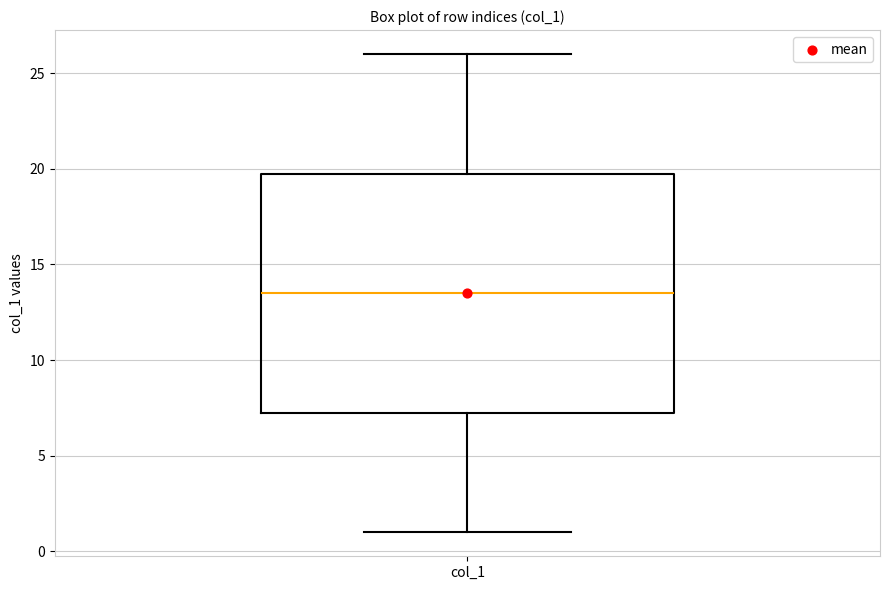

Transcribe this box plot: give where the median line is, the range the box spans, and where the two whiskers end, as read against the y-axis. The values are not printed on the chart, so give them approximately, as read against the axis.

median 13.5, box 7.5 to 20.0, whiskers 1.0 to 26.0